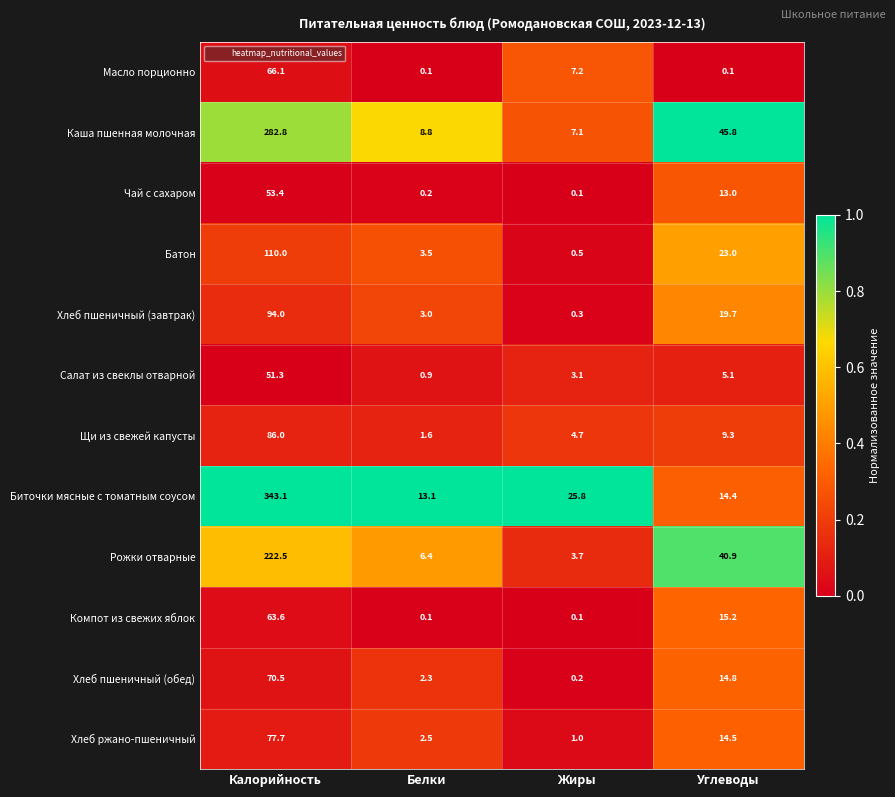

Which series has the widest spread of values?

Биточки мясные с томатным соусом